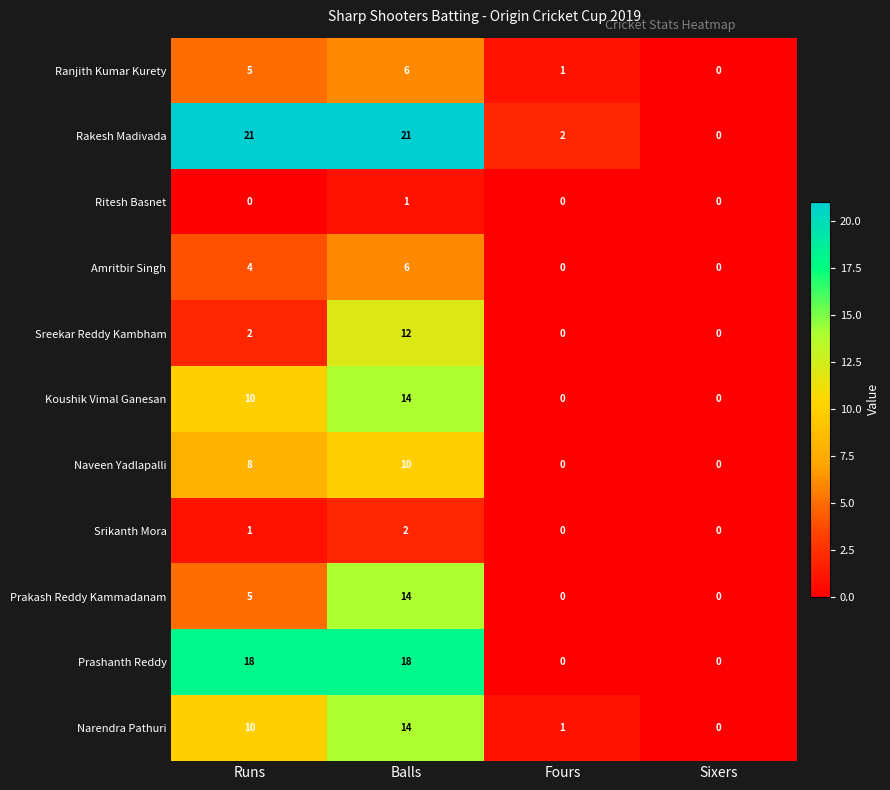

Which series changed the most between Runs and Balls?

Sreekar Reddy Kambham